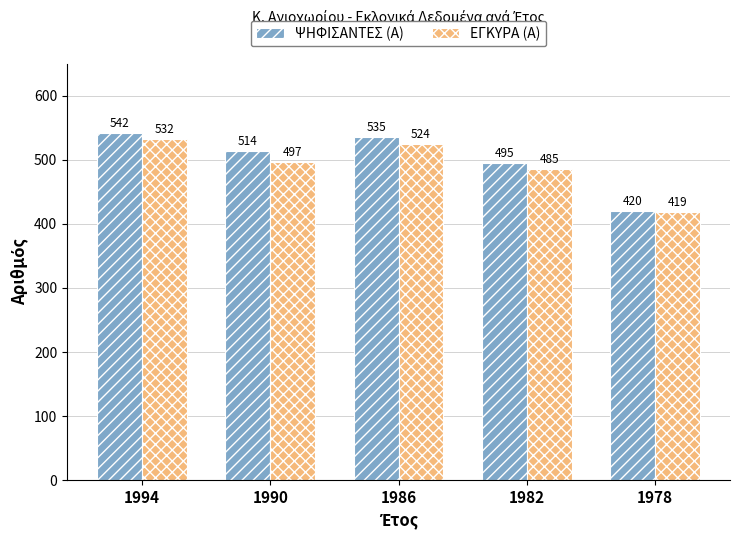

What are all the series names shown in the legend?

ΨΗΦΙΣΑΝΤΕΣ (Α), ΕΓΚΥΡΑ (Α)